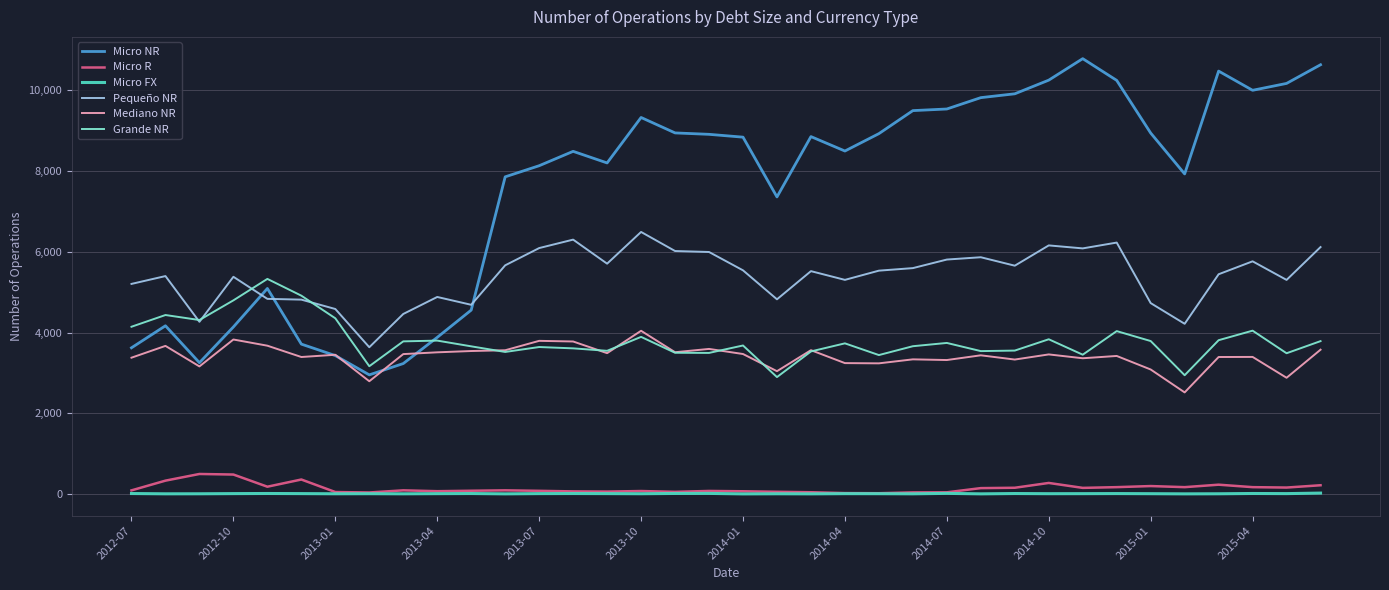

What is the maximum value shown in the chart?

10778